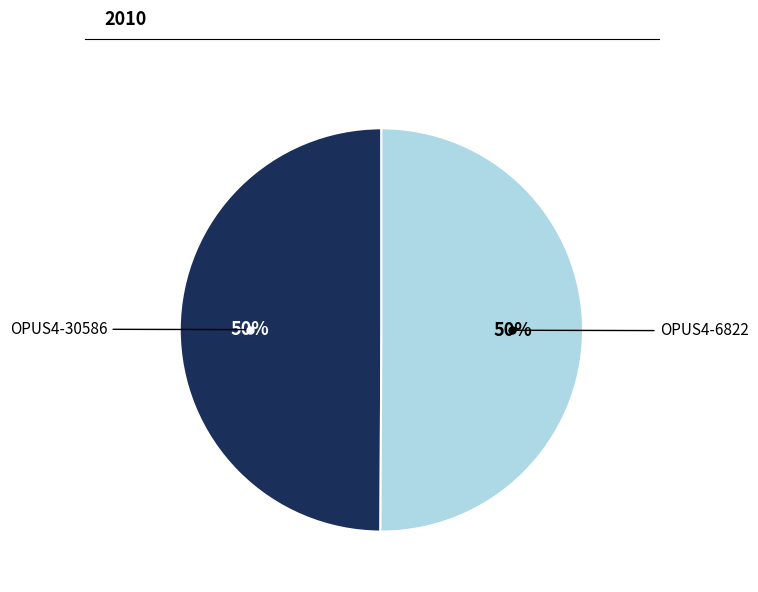

Count the number of slices in the pie.

2